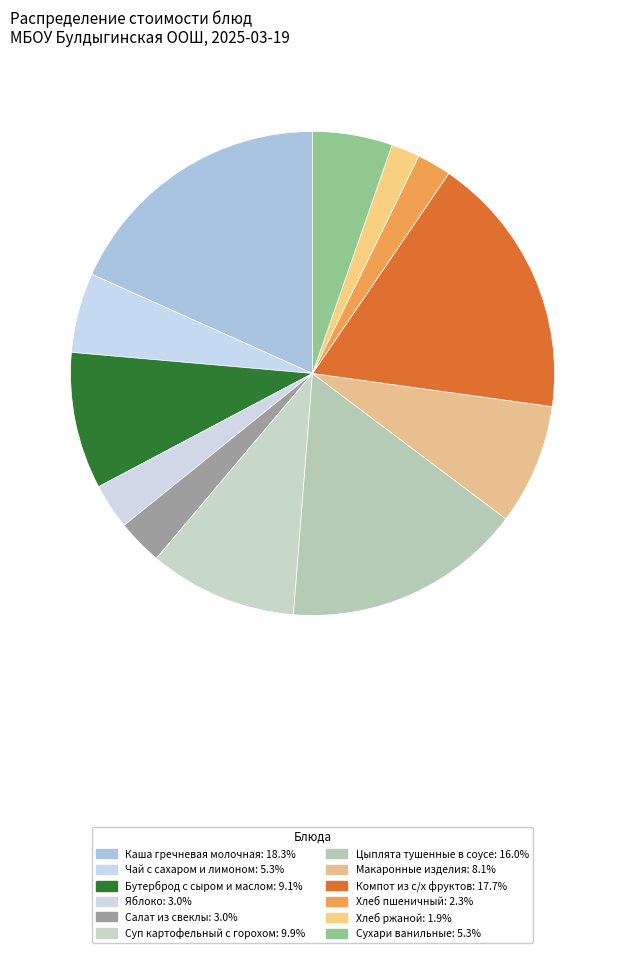

Is it true that Каша гречневая молочная is 18% of the pie?

True